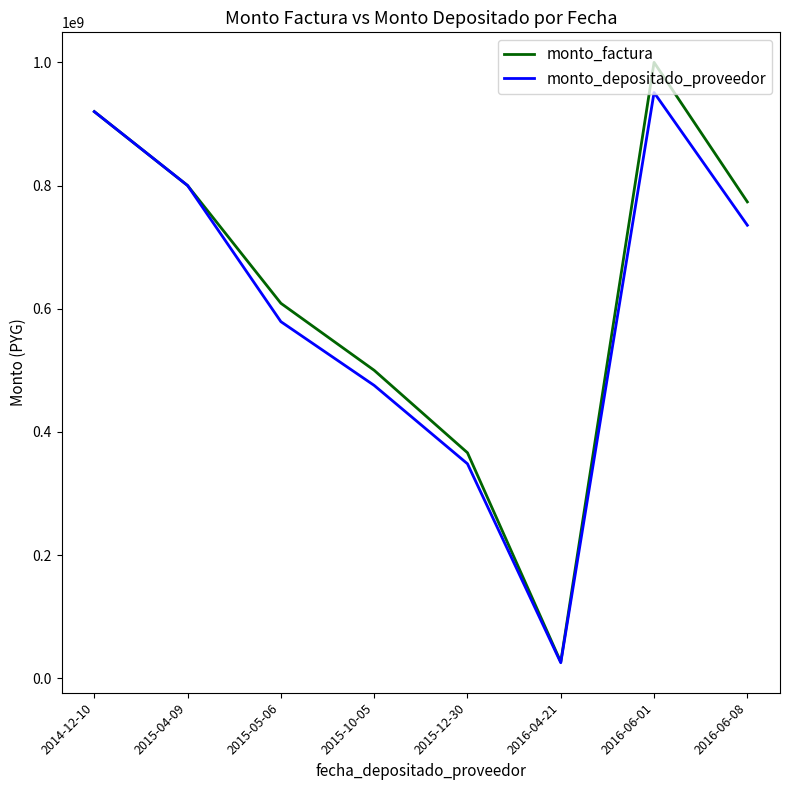

What position from the left is 2015-12-30?

5